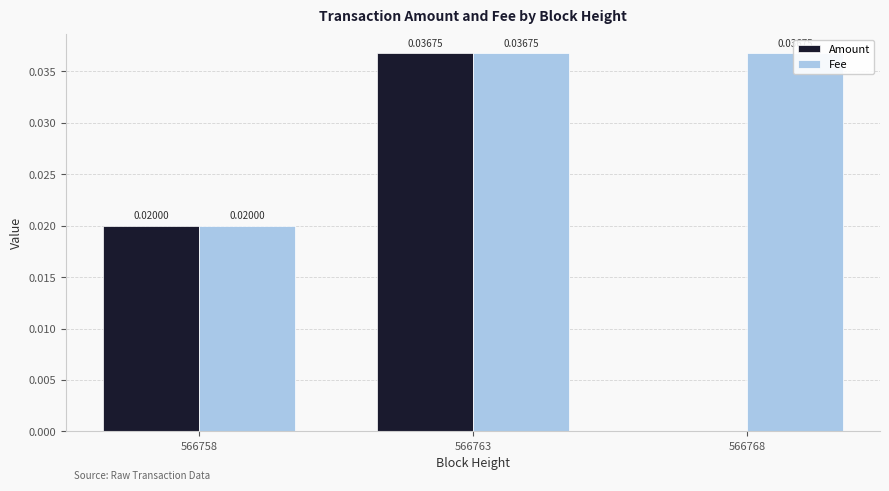

What is the sum of all Amount values?

0.1